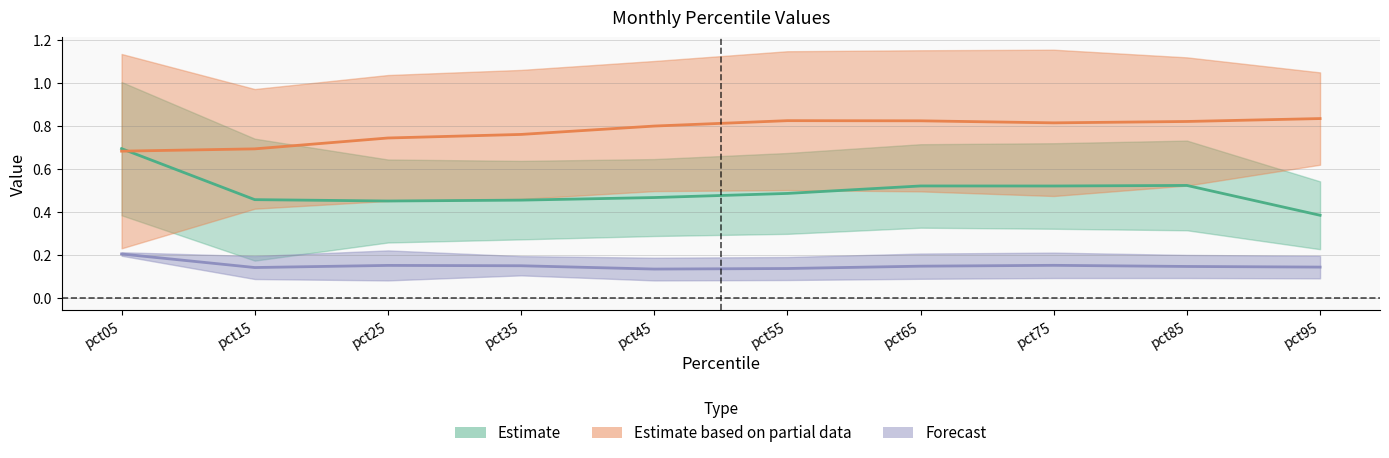

The value of Feb at pct55 is 0.2. True or false?

False